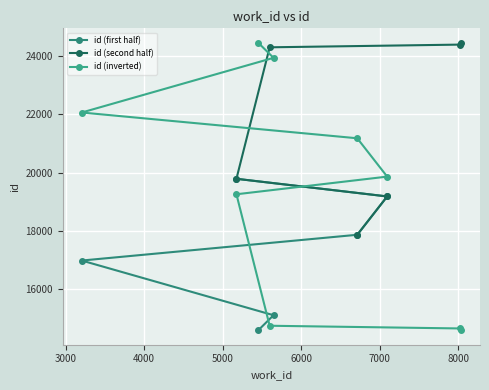

Is it true that the value at 8034 is 4001?

False